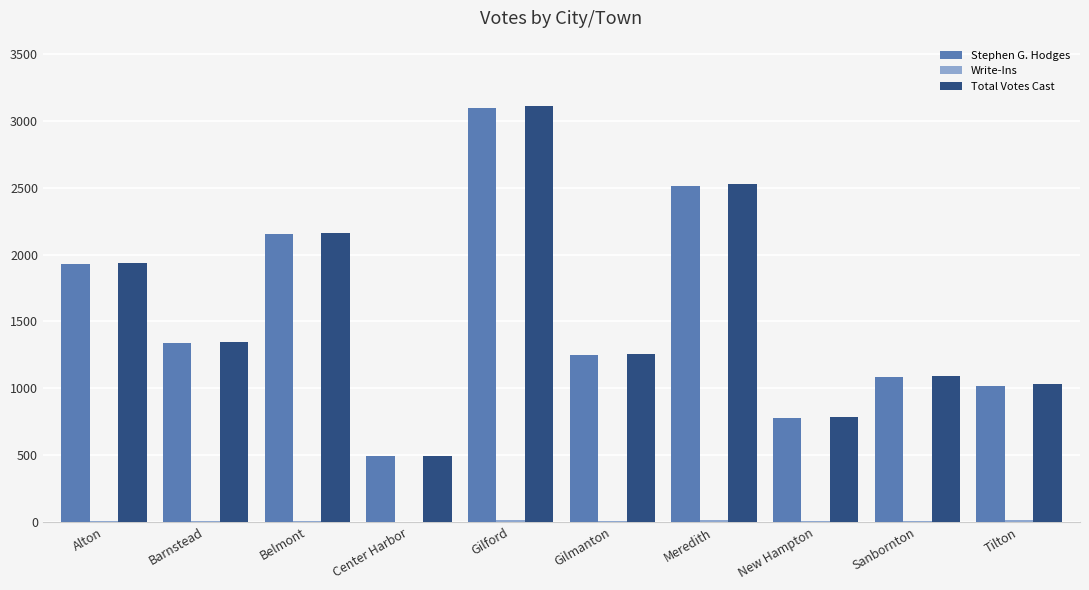

The Stephen G. Hodges series shows 1744 at Barnstead. True or false?

False